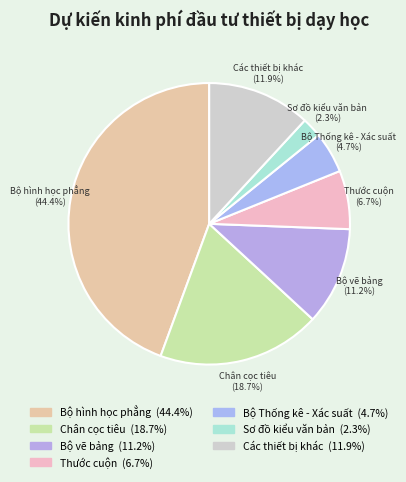

How many slices are in this pie chart?

7